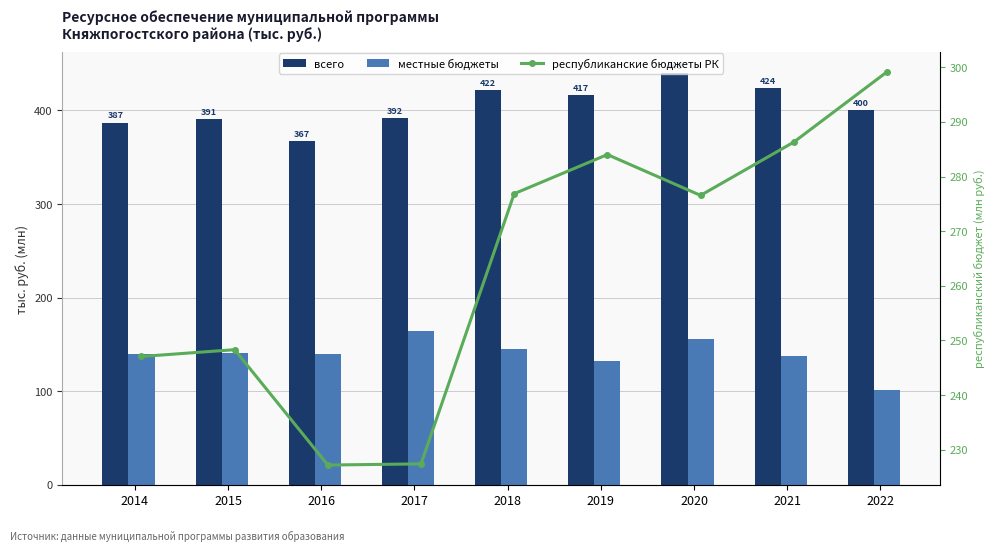

The республиканские бюджеты РК series shows 438938.0 at 2022. True or false?

False